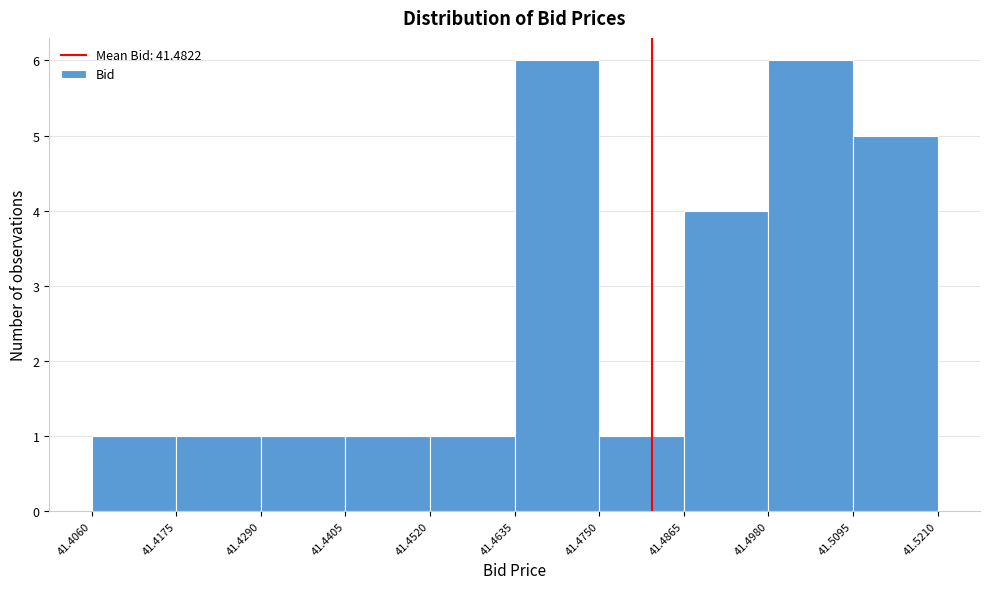

Reading left to right, transcribe this chart: for each bar, give the range it covers on the x-axis and its height. The values are not printed on the chart, so give them approximately, as read against the axis.

41.4060 to 41.4175: 1
41.4175 to 41.4290: 1
41.4290 to 41.4405: 1
41.4405 to 41.4520: 1
41.4520 to 41.4635: 1
41.4635 to 41.4750: 6
41.4750 to 41.4865: 1
41.4865 to 41.4980: 4
41.4980 to 41.5095: 6
41.5095 to 41.5210: 5